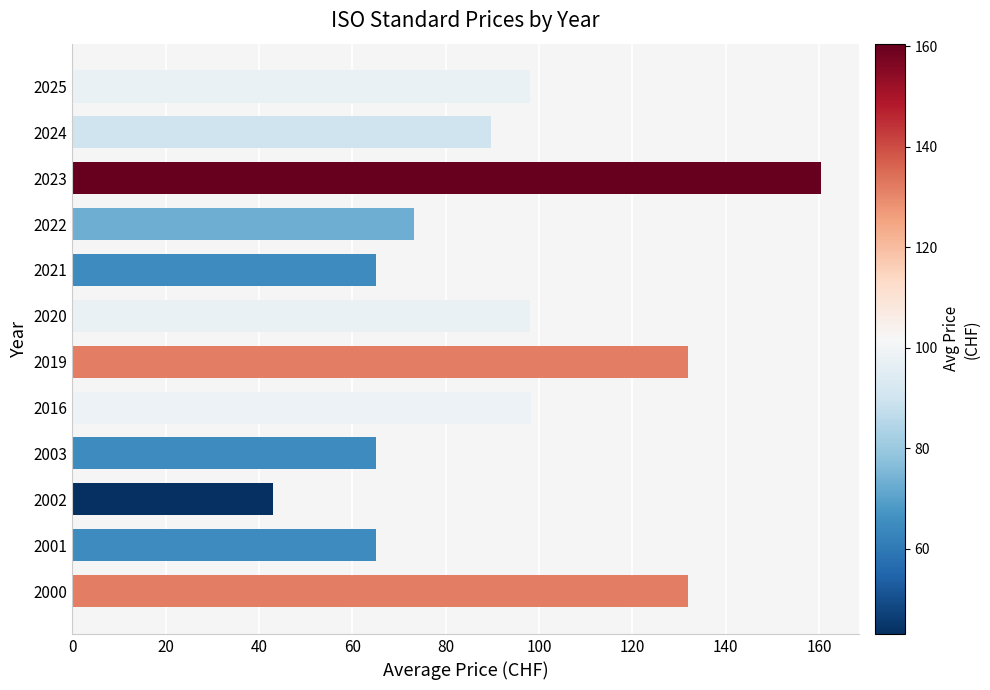

Approximately how many times larger is the value at 2021 compared to 2016?

0.7